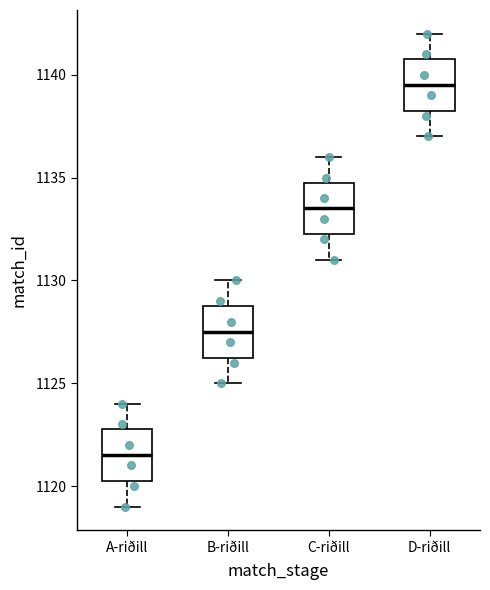

Which box's median line is the lowest?

A-riðill